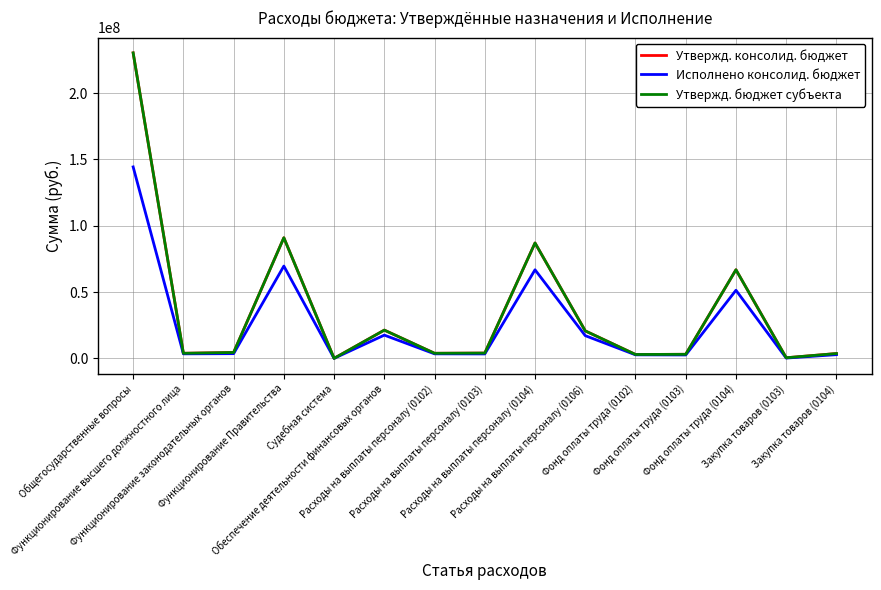

What is the label of the 2nd point from the left?

Функционирование высшего должностного лица